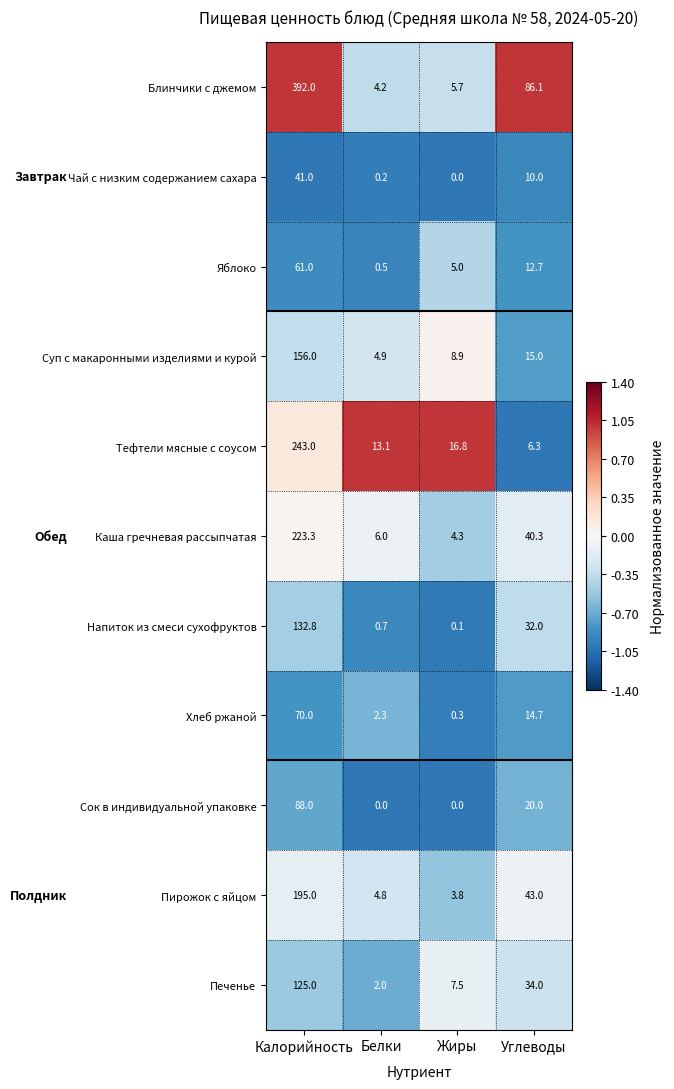

List the labels in order of Хлеб ржаной value, largest first.

Калорийность, Углеводы, Белки, Жиры